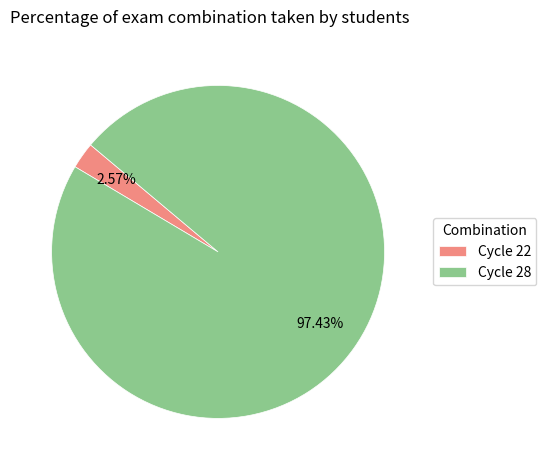

Do Cycle 28 and Cycle 22 together represent more than half of the pie?

Yes